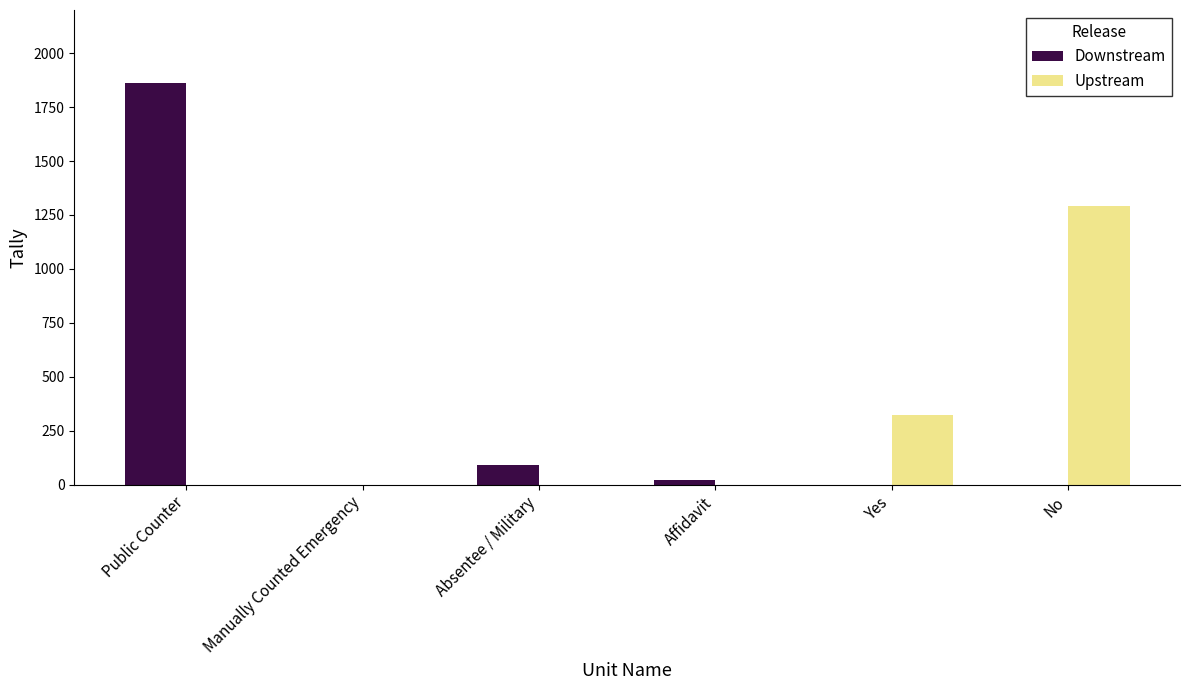

How many series are shown in this chart?

2